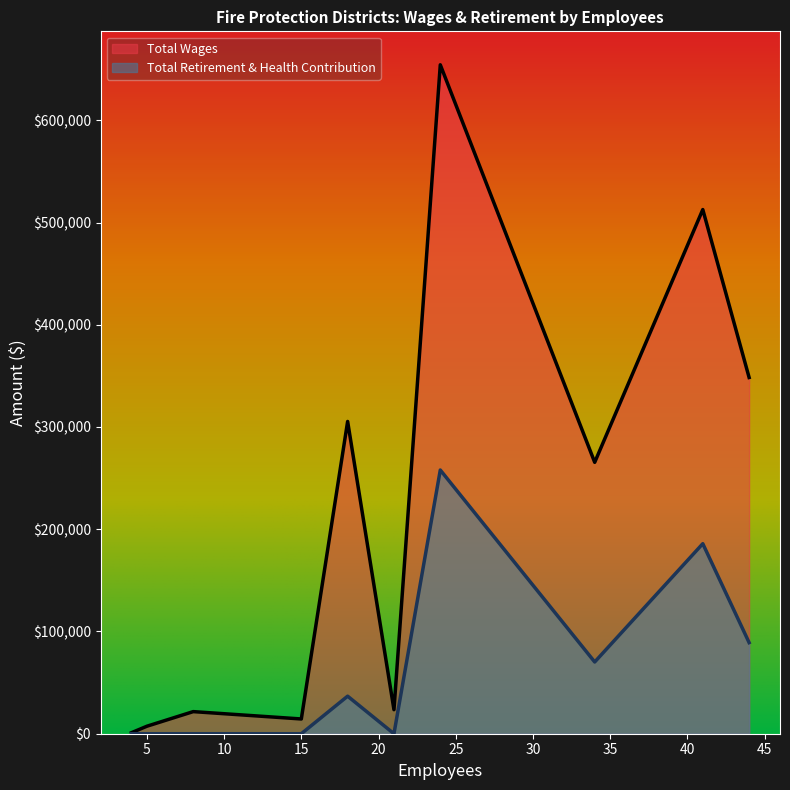

How many lines are shown in the chart?

2